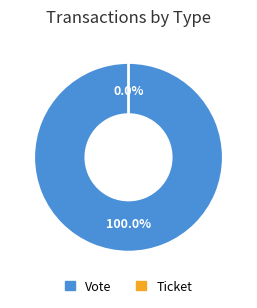

How many slices are in this pie chart?

2